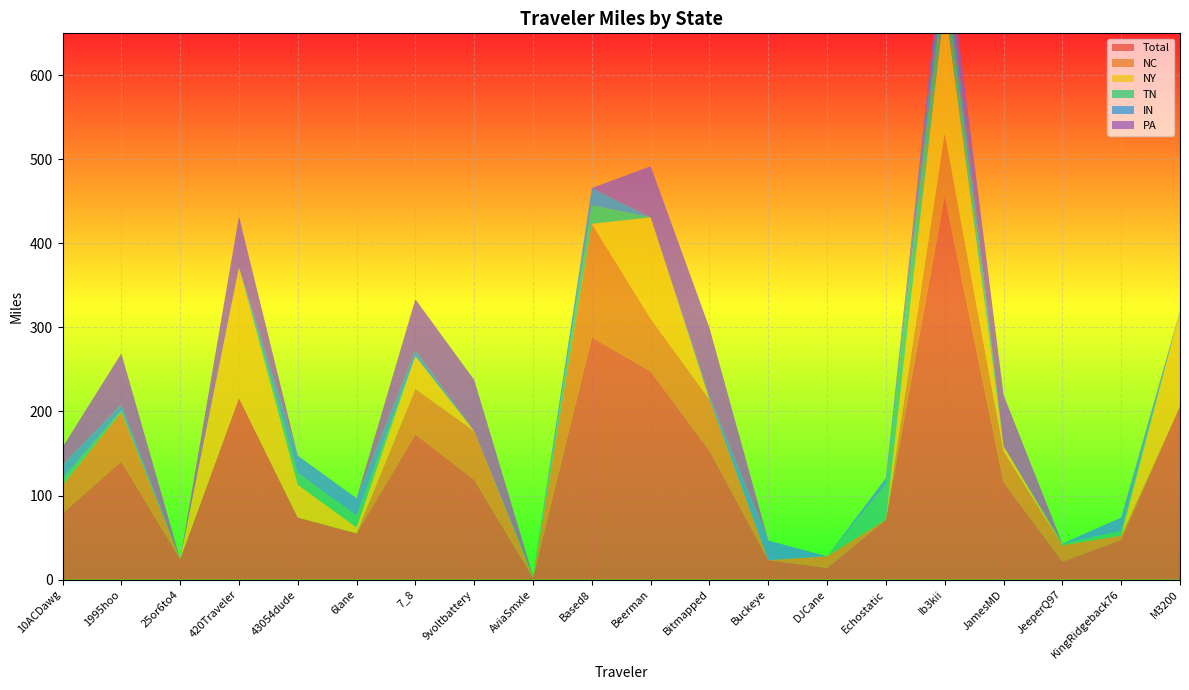

Reading left to right, extract all data points from this chart.

Total: 78.8	140.6	24.3	216.1	73.8	54.9	172.8	118.8	2.1	288.2	247.7	153.3	23.2	13.8	71.2	456.8	115.9	21.4	47.4	206.6
NC: 33.5	58.7	0.0	0.0	0.0	0.4	54.1	57.9	0.0	135.2	62.8	60.9	0.0	13.8	0.0	74.3	37.0	19.3	4.9	0.0
NY: 0.0	0.0	0.0	155.3	38.9	6.8	38.9	0.0	0.0	0.0	120.5	0.0	0.0	0.0	0.0	156.0	6.0	0.0	0.0	112.5
TN: 8.0	2.1	0.0	0.0	14.3	14.1	0.0	0.0	2.1	22.0	0.0	0.0	0.0	0.0	42.6	40.5	0.0	2.1	5.9	0.0
IN: 16.3	6.9	0.0	0.0	20.6	20.6	6.9	0.0	0.0	20.6	0.0	3.4	23.2	0.0	6.9	26.7	0.0	0.0	15.7	0.0
PA: 21.0	60.8	0.0	60.8	0.0	0.0	60.8	60.8	0.0	0.0	60.8	81.8	0.0	0.0	0.0	21.8	60.8	0.0	0.0	0.9